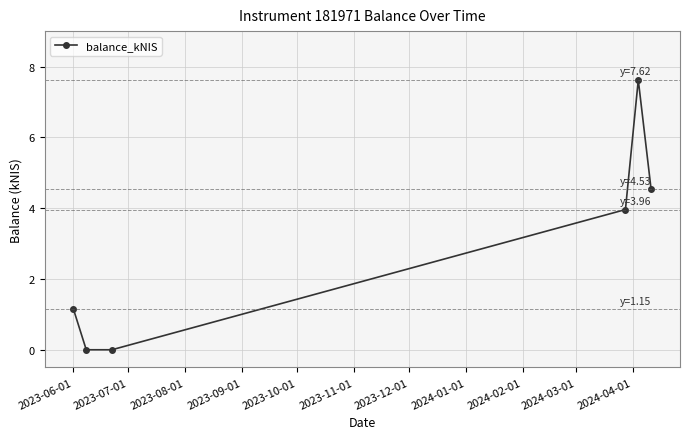

What is the maximum value shown in the chart?

7.6